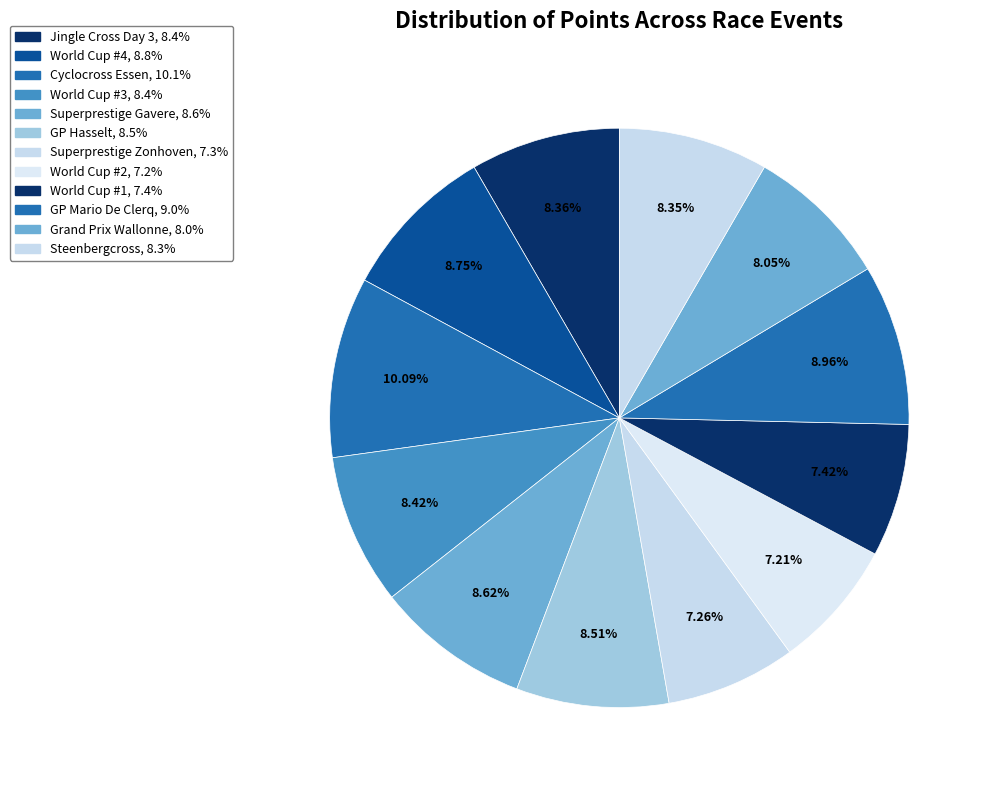

True or false: GP Mario De Clerq accounts for 9% of the total.

True